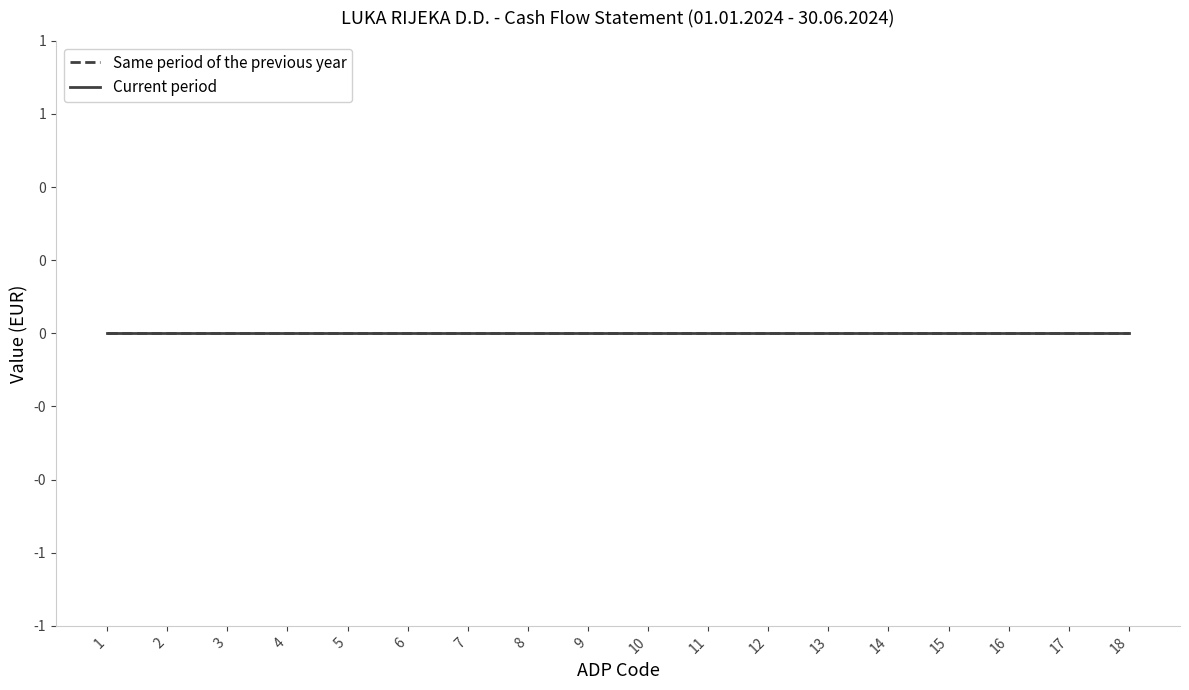

True or false: Current period and Same period of the previous year intersect in this chart.

False